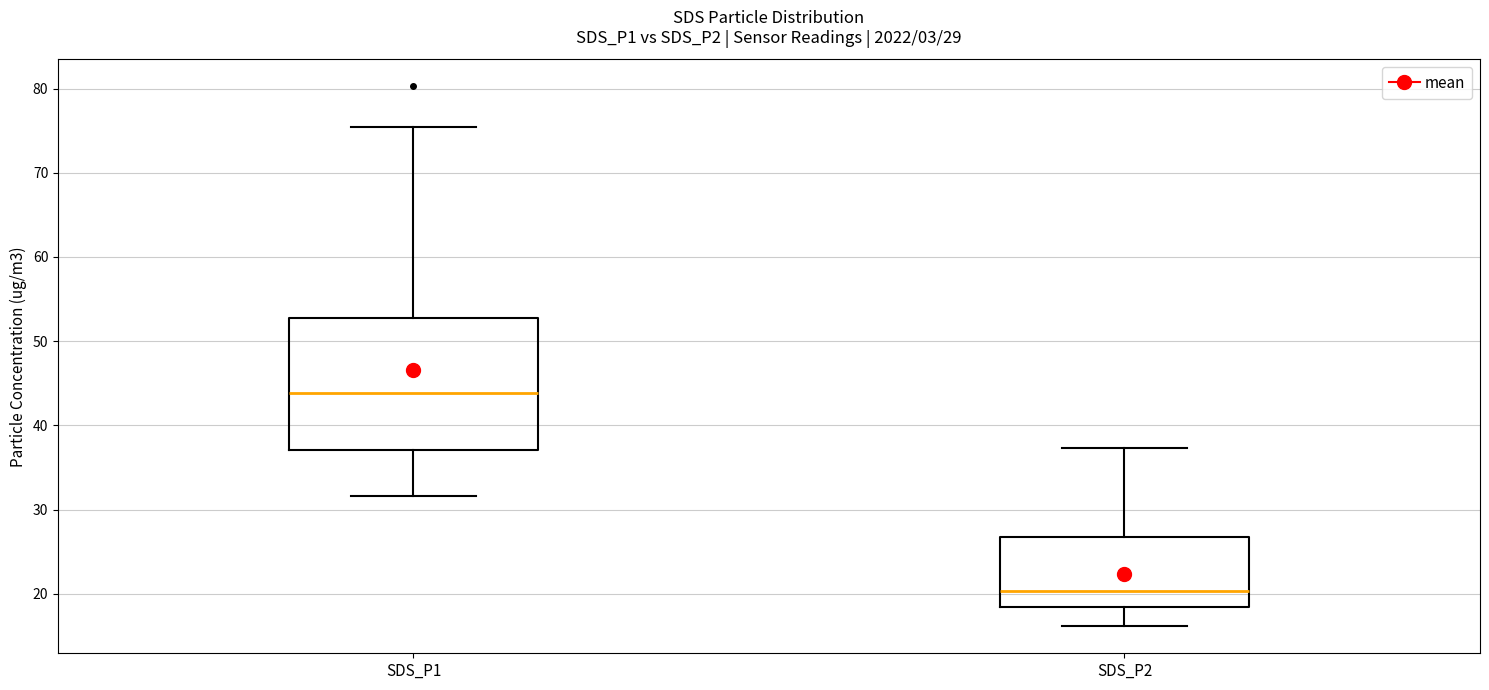

Which box has the highest median line?

SDS_P1